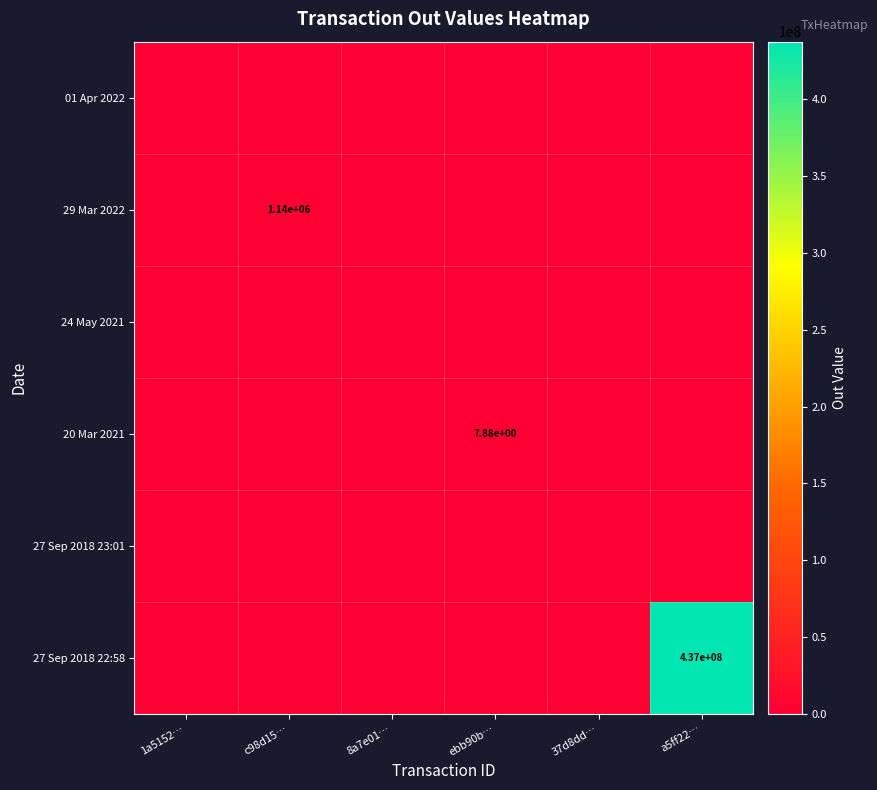

List the series in order of their peak value, highest first.

27 Sep 2018 22:58, 29 Mar 2022, 20 Mar 2021, 01 Apr 2022, 24 May 2021, 27 Sep 2018 23:01